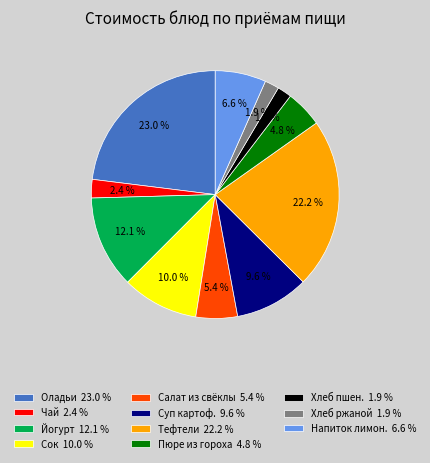

Does Сок 10.0 % represent more than half of the total?

No